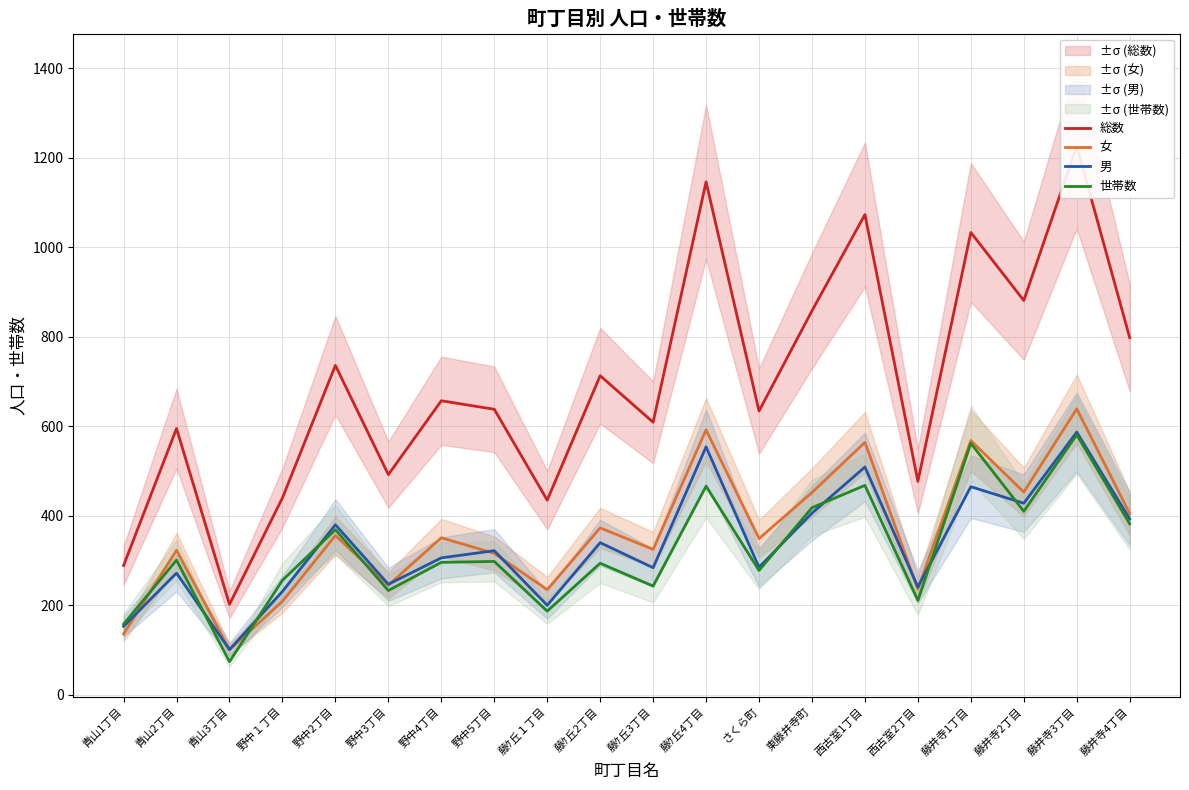

True or false: 総数 and 男 intersect in this chart.

False